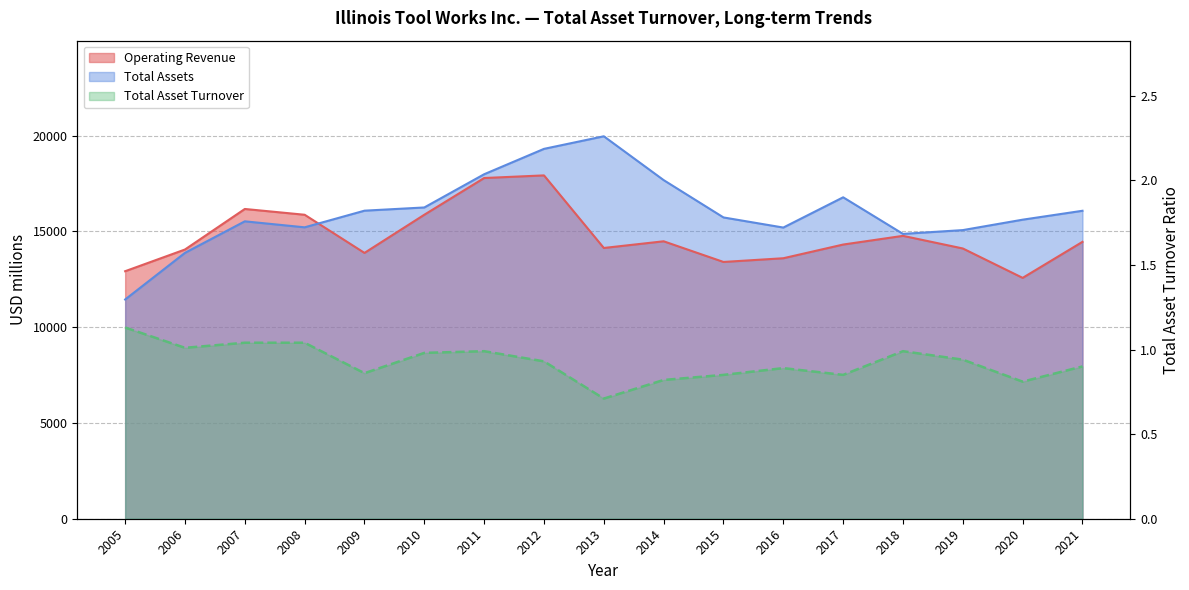

What is the lowest value of the Total Asset Turnover series?

0.7